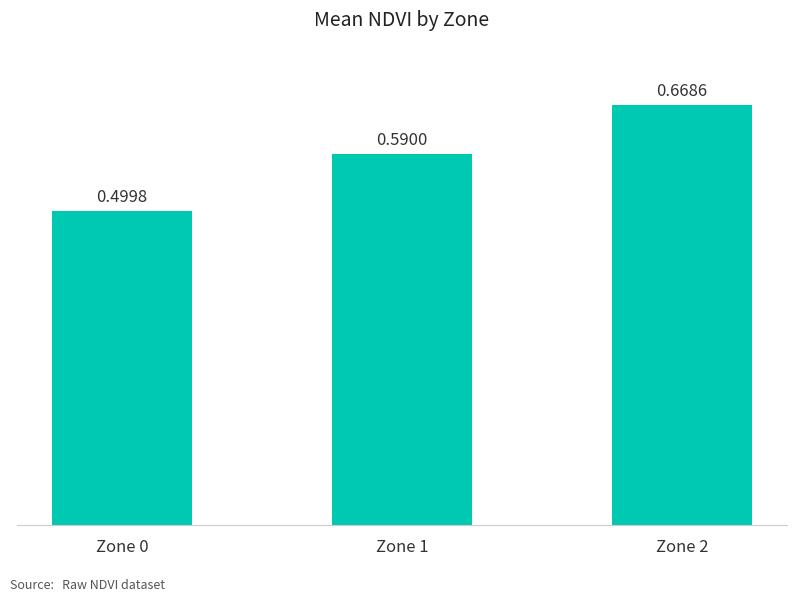

List the labels in order of value, largest first.

Zone 2, Zone 1, Zone 0